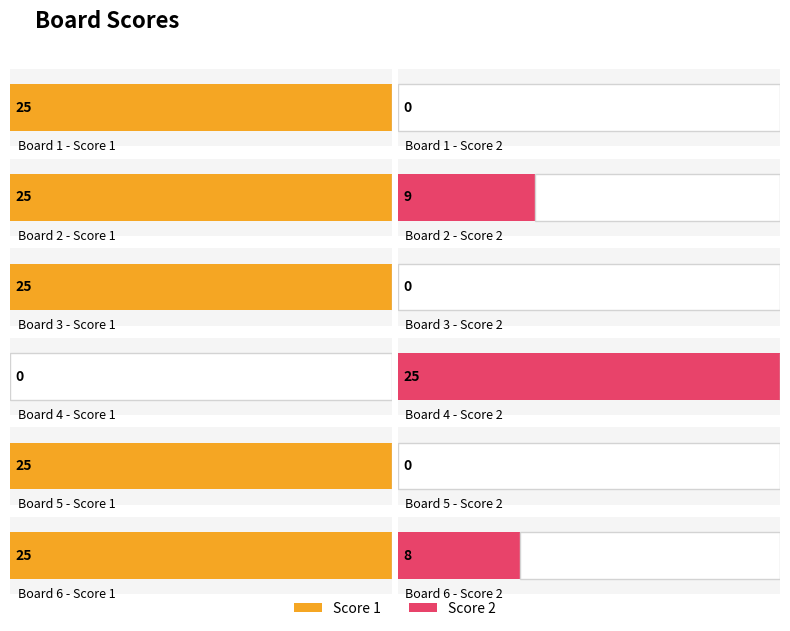

How many values in the Score 2 series are below 8?

3